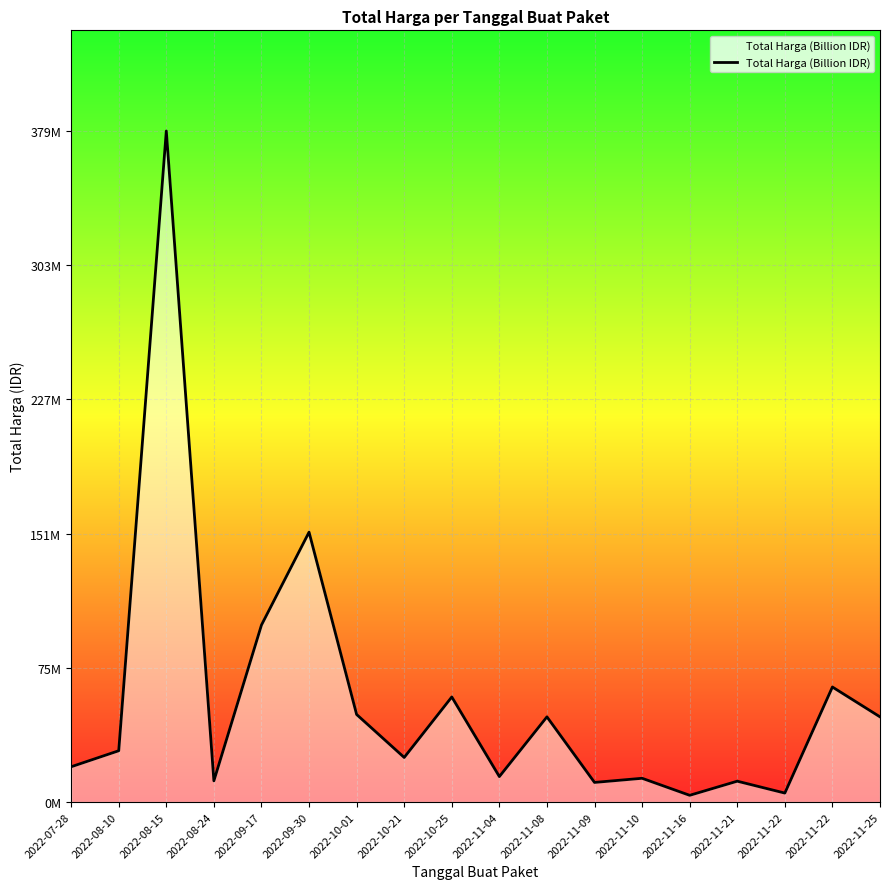

Where is the first local maximum?

2022-08-15